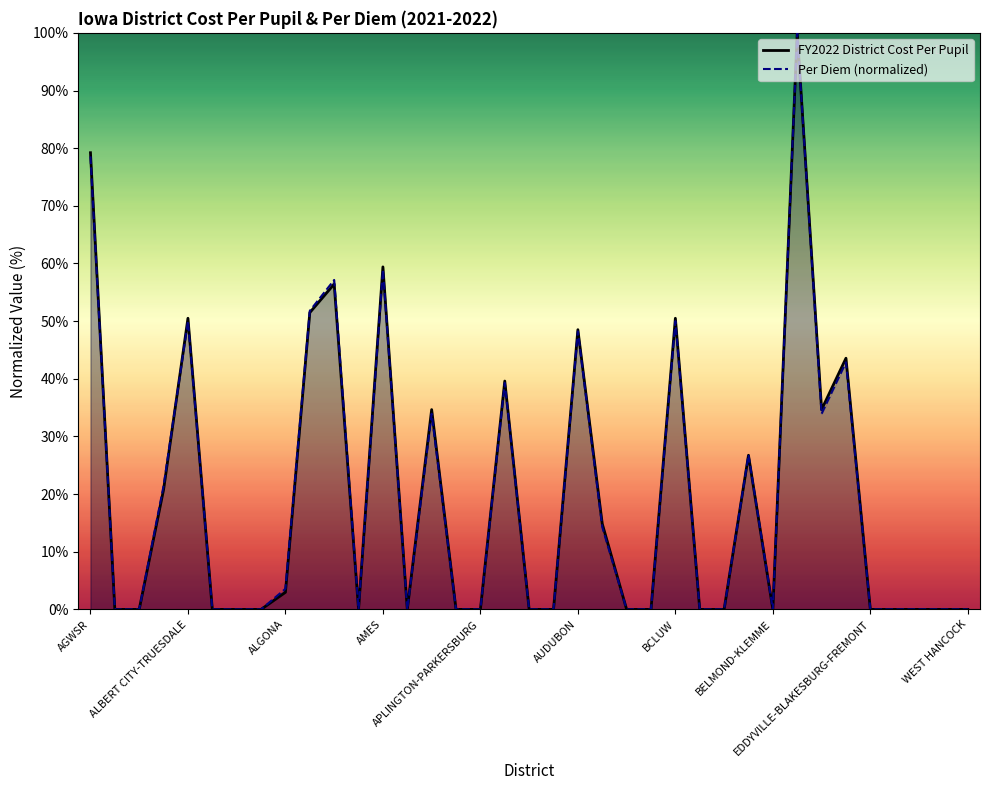

What is the maximum value for Per Diem (normalized)?

100.0